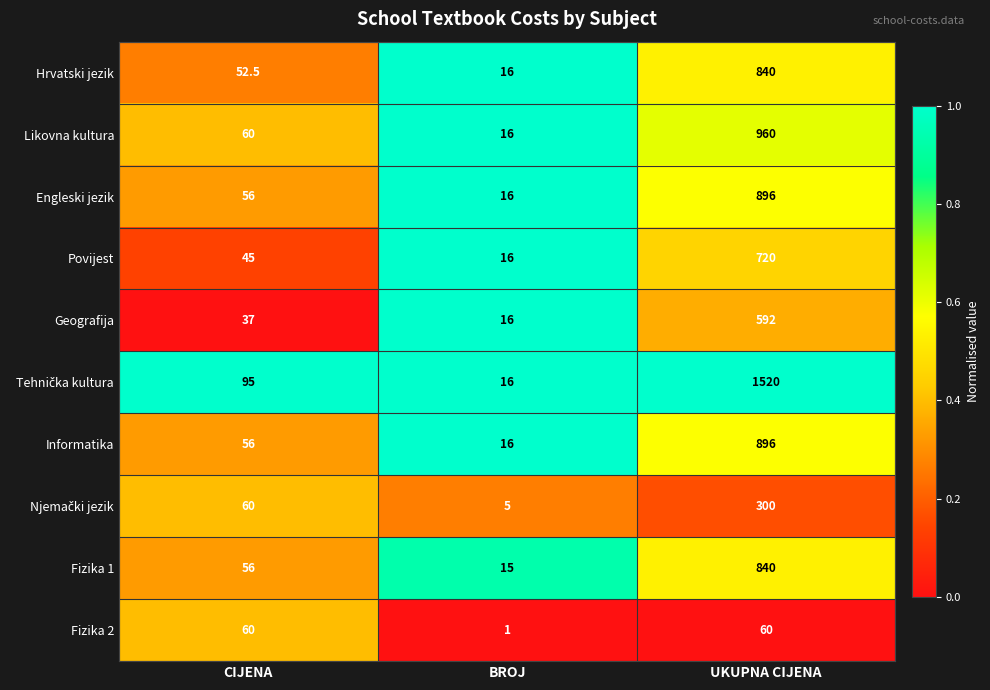

At which label is Fizika 1 closest to 427?

CIJENA